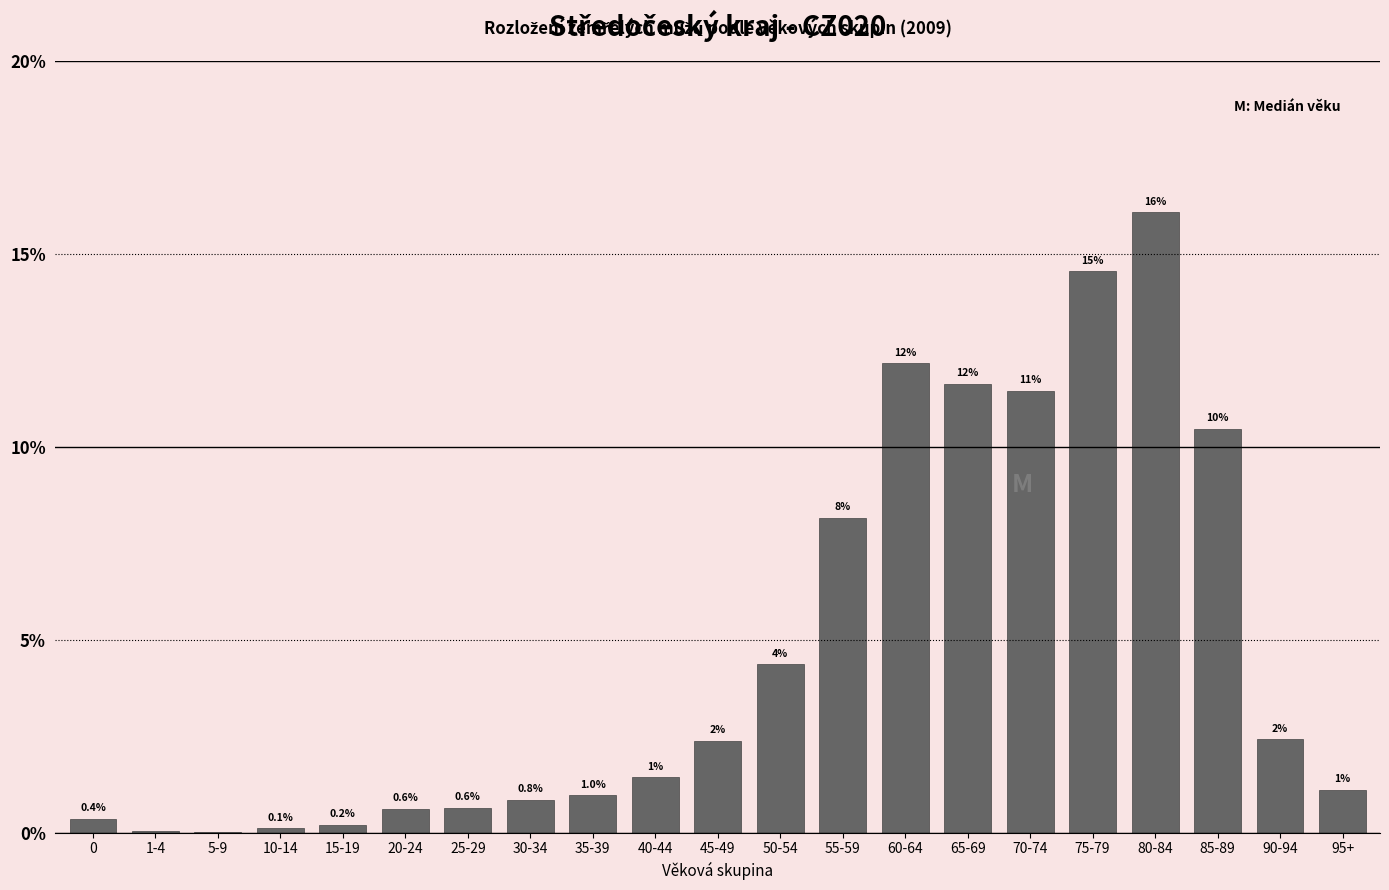

Between 10-14 and 30-34, which is larger?

30-34